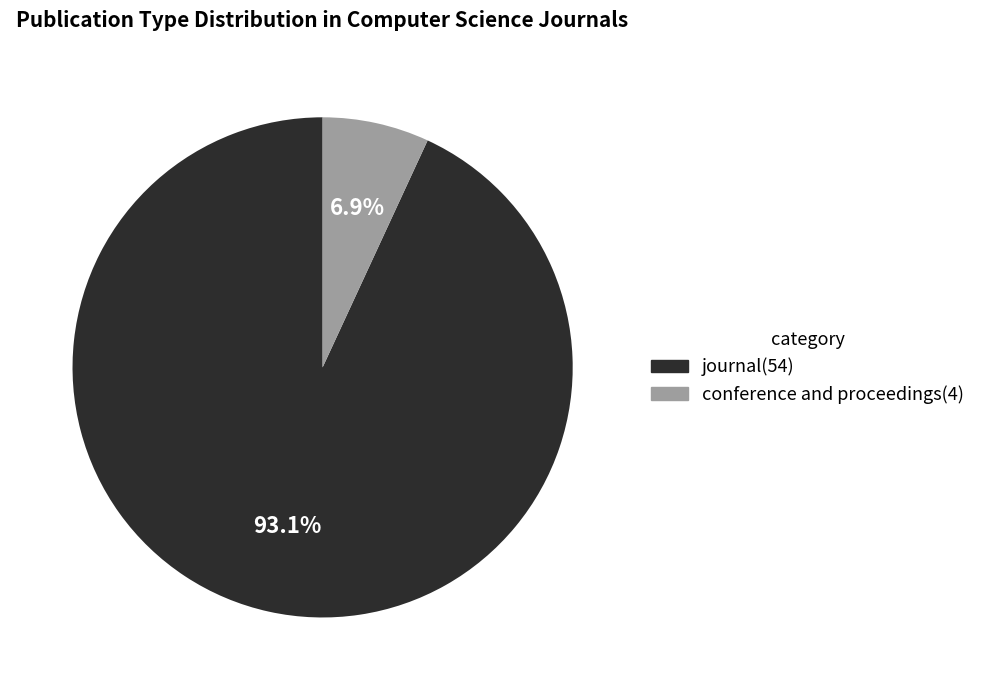

To the nearest percent, what portion does journal represent?

93%